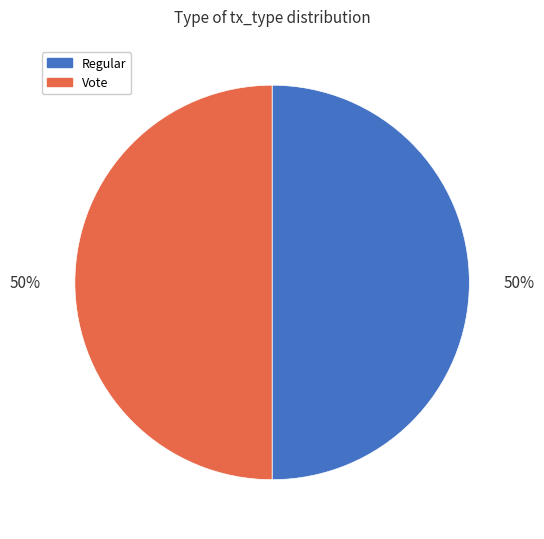

To the nearest percent, what percentage of the pie is Regular?

50%